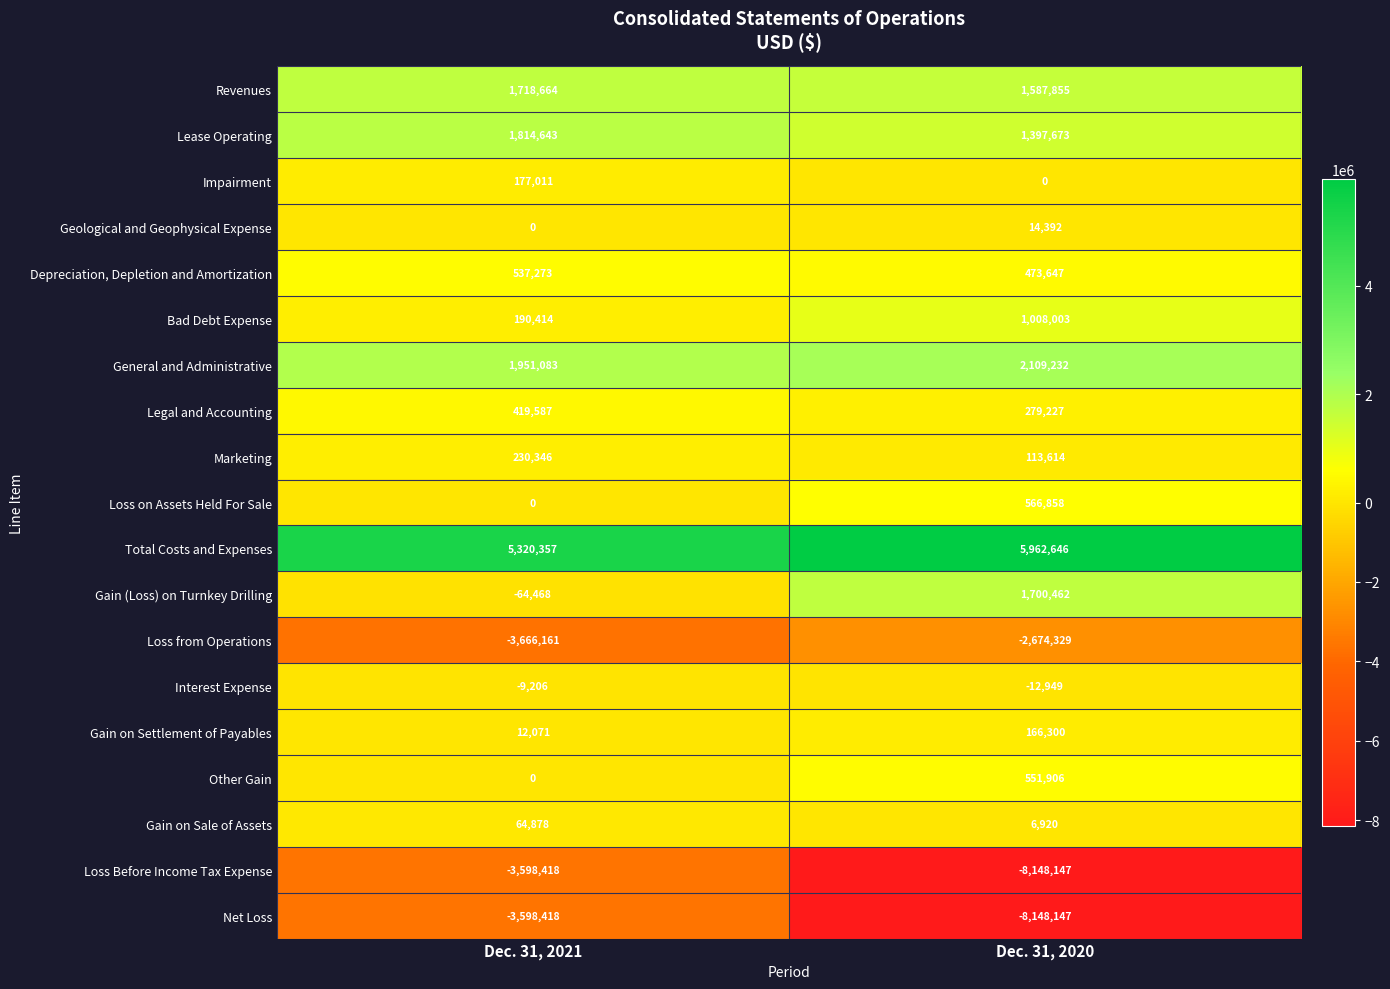

True or false: Other Gain has a value of -273634 at Dec. 31, 2021.

False